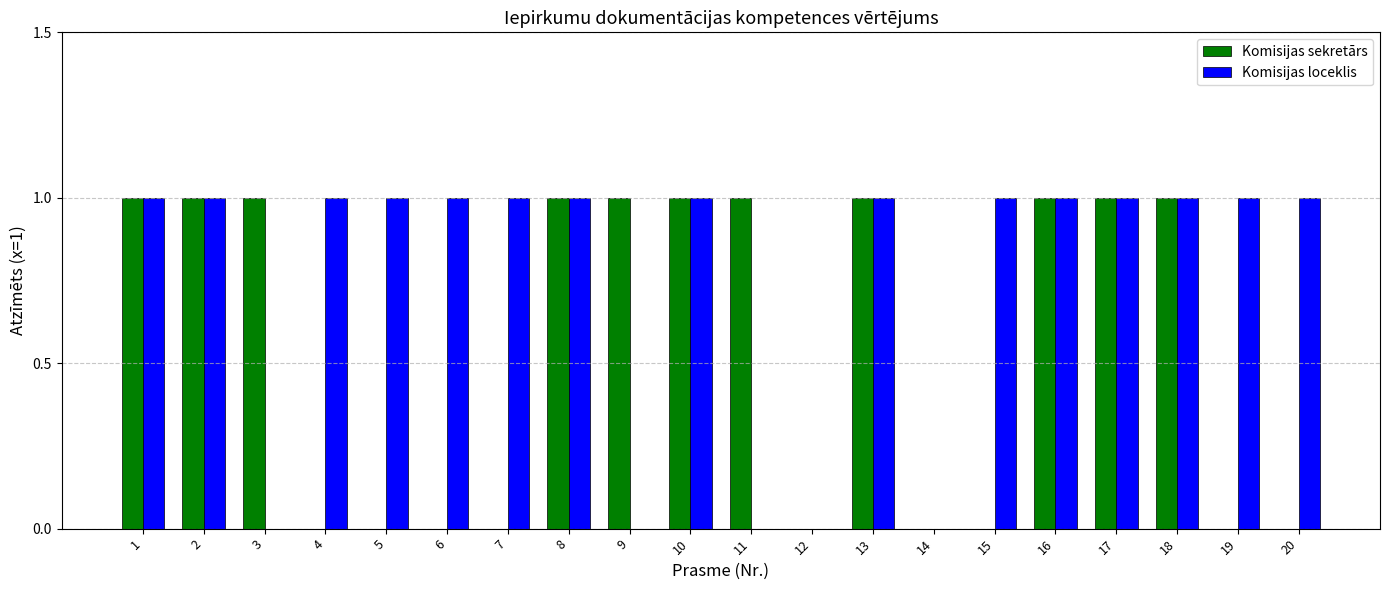

Between 14 and 20, which series saw the biggest shift?

Komisijas loceklis